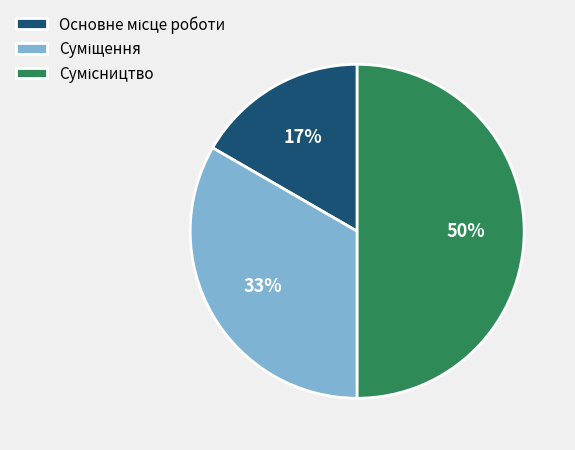

To the nearest percent, what is the difference between the largest and smallest slice percentages?

33%